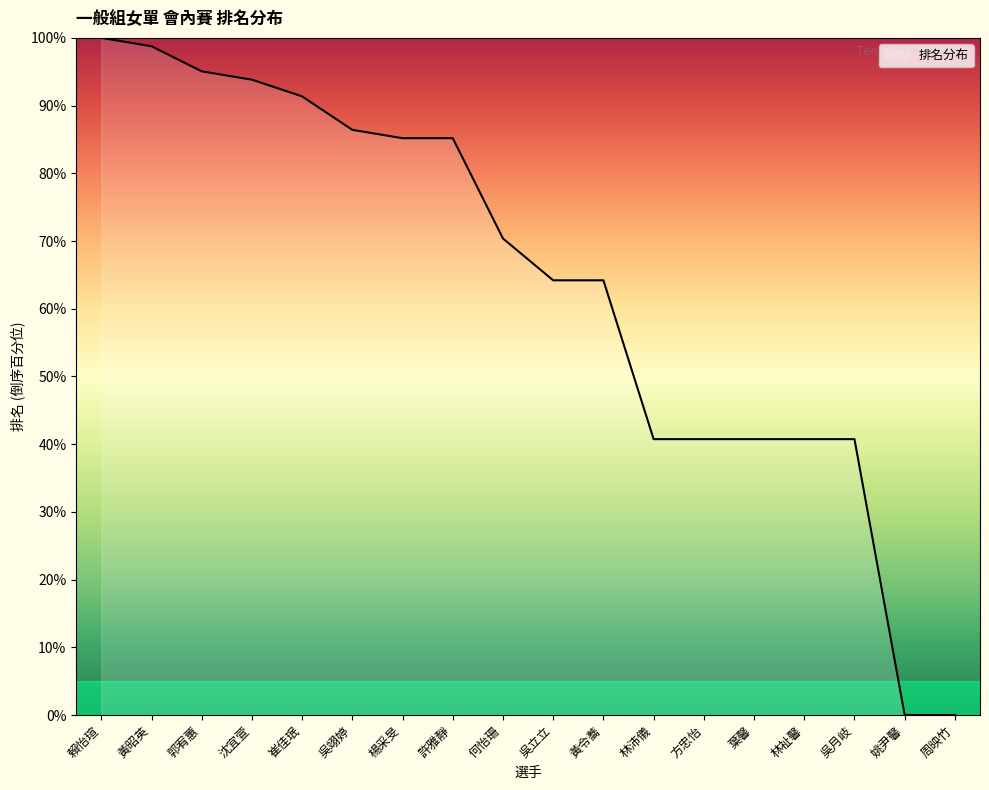

Reading left to right, list all the values displayed in this chart.

100.0	98.8	95.1	93.8	91.4	86.4	85.2	85.2	70.4	64.2	64.2	40.7	40.7	40.7	40.7	40.7	0.0	0.0